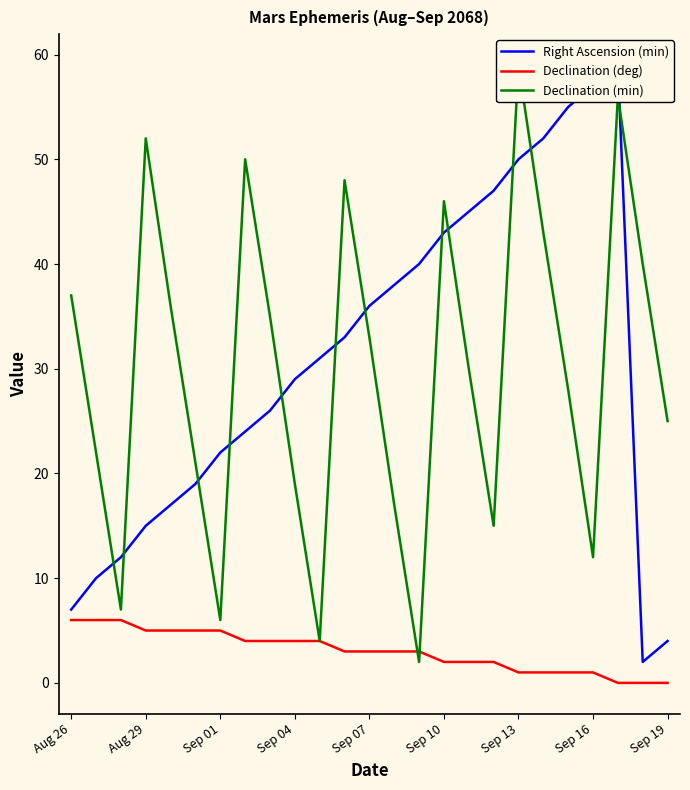

How many values in the Declination (min) series exceed 30?

12